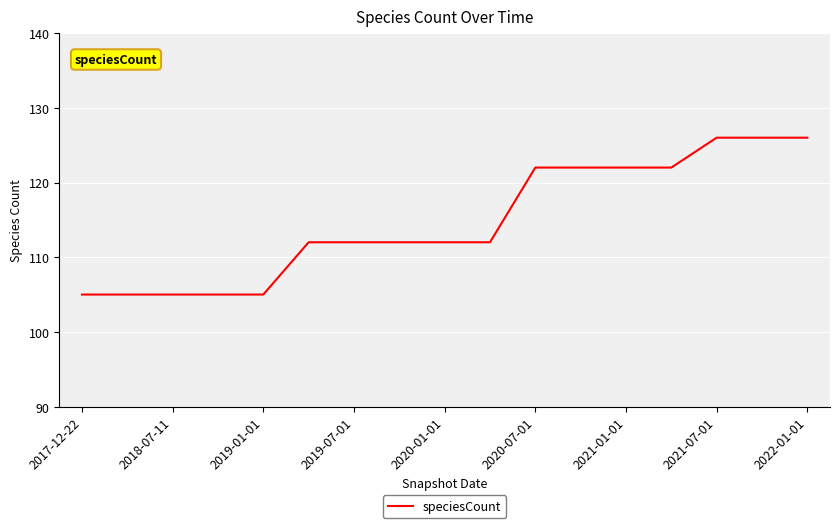

What is the minimum value shown in the chart?

105